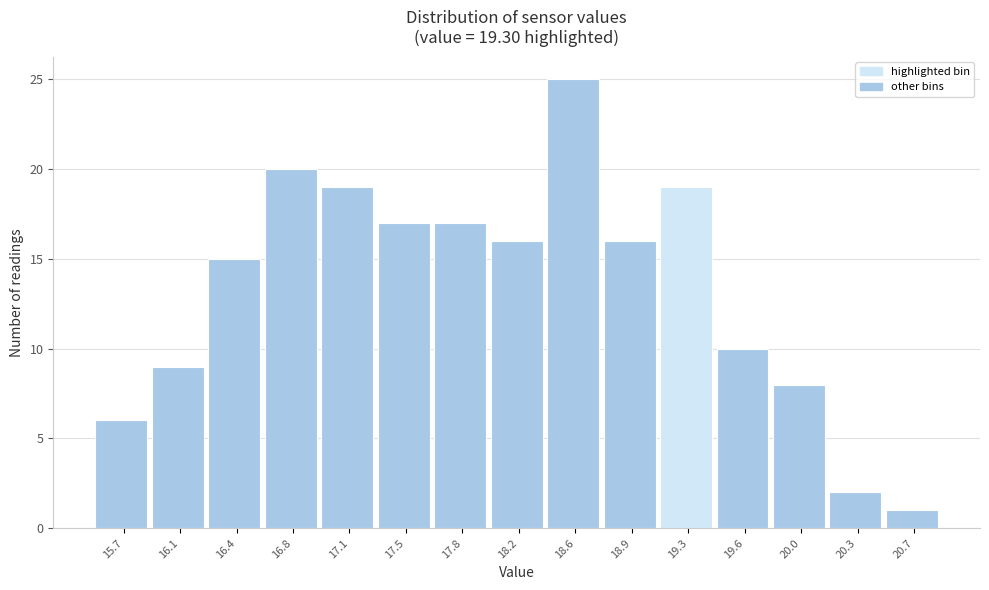

Reading left to right, list every bar in this chart as the range it spans on the x-axis followed by its height. Neither the bar edges nor the heights are printed on the chart, so give them approximately, as read against the axes.

15.55 to 15.90: 6
15.90 to 16.25: 9
16.25 to 16.60: 15
16.60 to 16.95: 20
16.95 to 17.30: 19
17.30 to 17.65: 17
17.65 to 18.00: 17
18.00 to 18.40: 16
18.40 to 18.75: 25
18.75 to 19.10: 16
19.10 to 19.45: 19
19.45 to 19.80: 10
19.80 to 20.15: 8
20.15 to 20.50: 2
20.50 to 20.85: 1